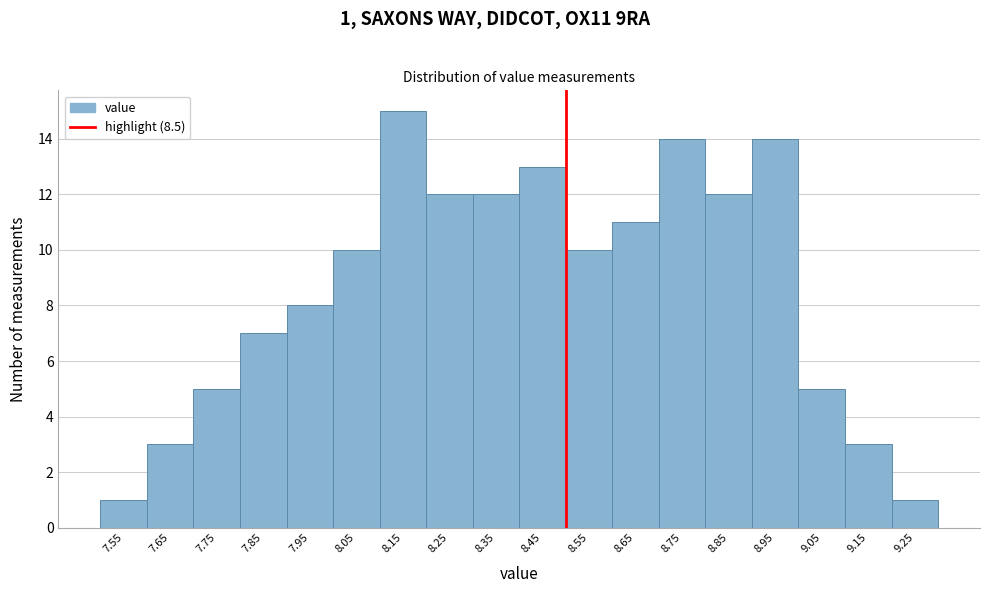

Over which range of the x-axis is the bar tallest?

8.1 to 8.2